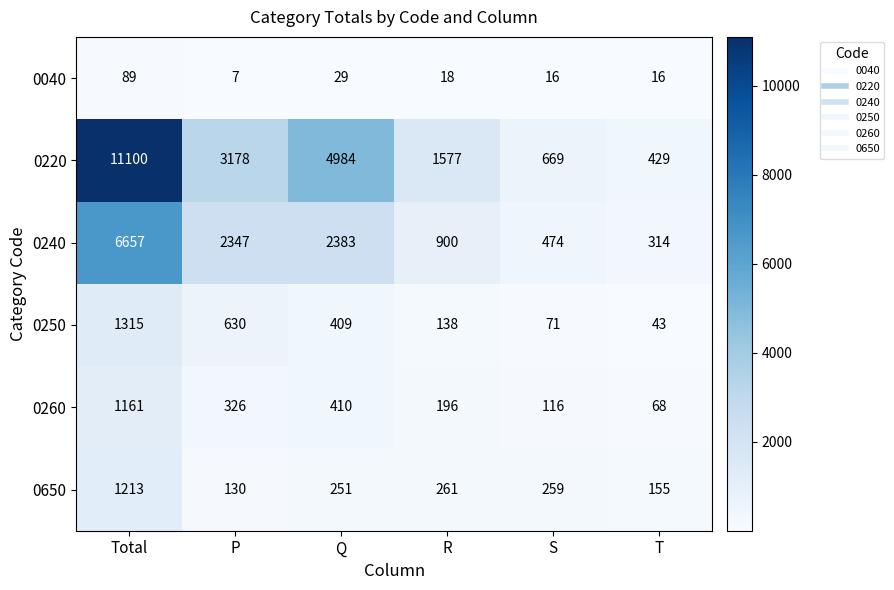

What is the average value of the 0260 series?

380